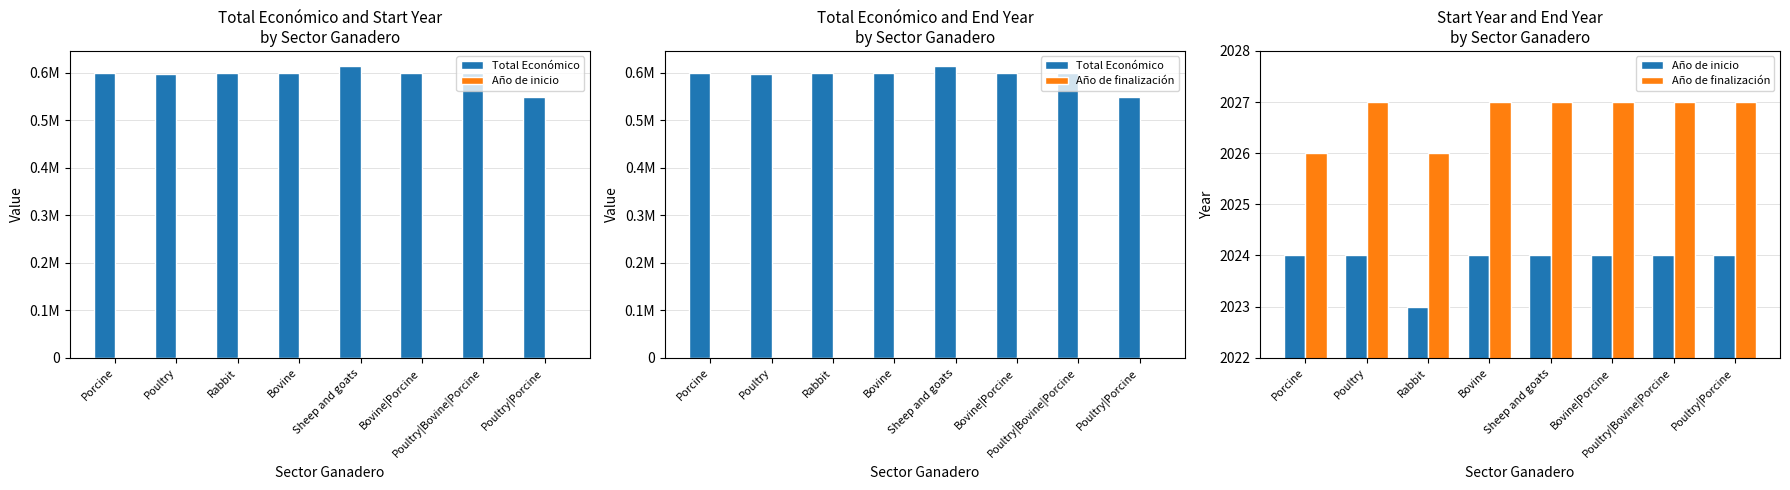

Which category has the lowest value in the Total Económico series?

Poultry|Porcine